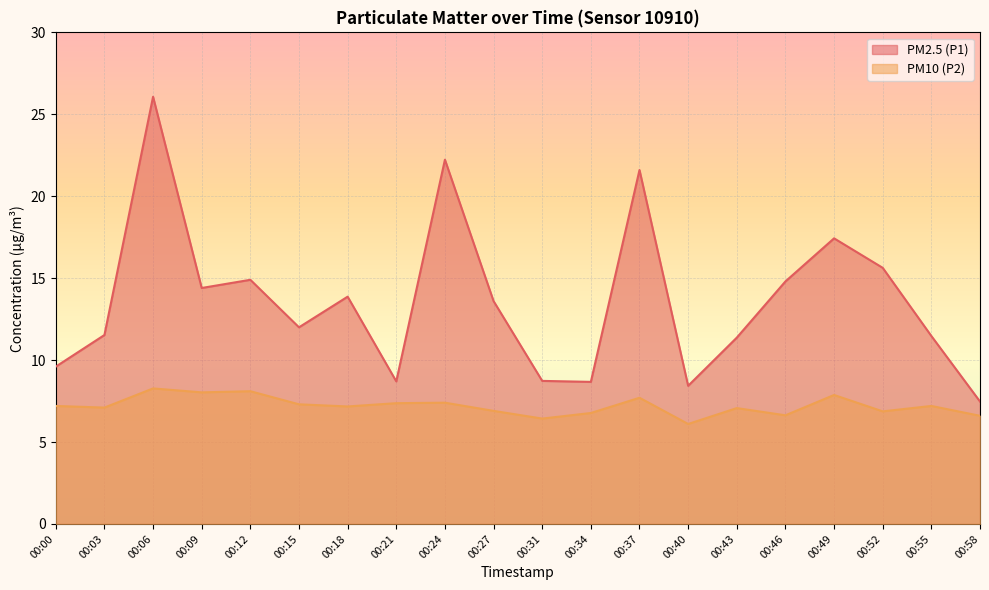

List the labels in order of PM10 (P2) value, smallest first.

00:40, 00:31, 00:58, 00:46, 00:34, 00:52, 00:27, 00:43, 00:03, 00:18, 00:00, 00:55, 00:15, 00:21, 00:24, 00:37, 00:49, 00:09, 00:12, 00:06